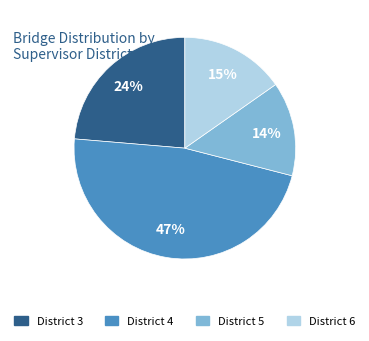

The District 4 slice represents 61% of the pie. True or false?

False